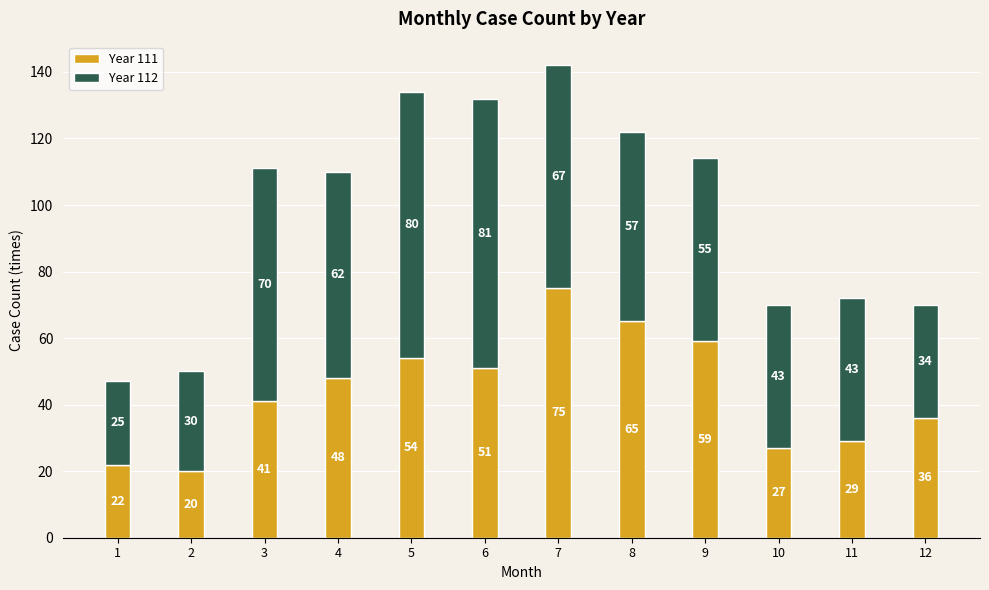

True or false: Year 111 has a value of 59 at 9.

True